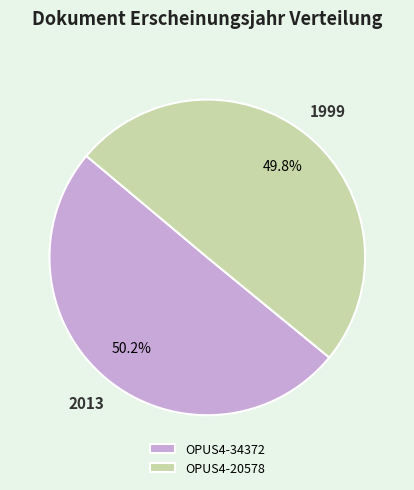

Approximately how many times larger is the value at OPUS4-20578 compared to OPUS4-34372?

1.0